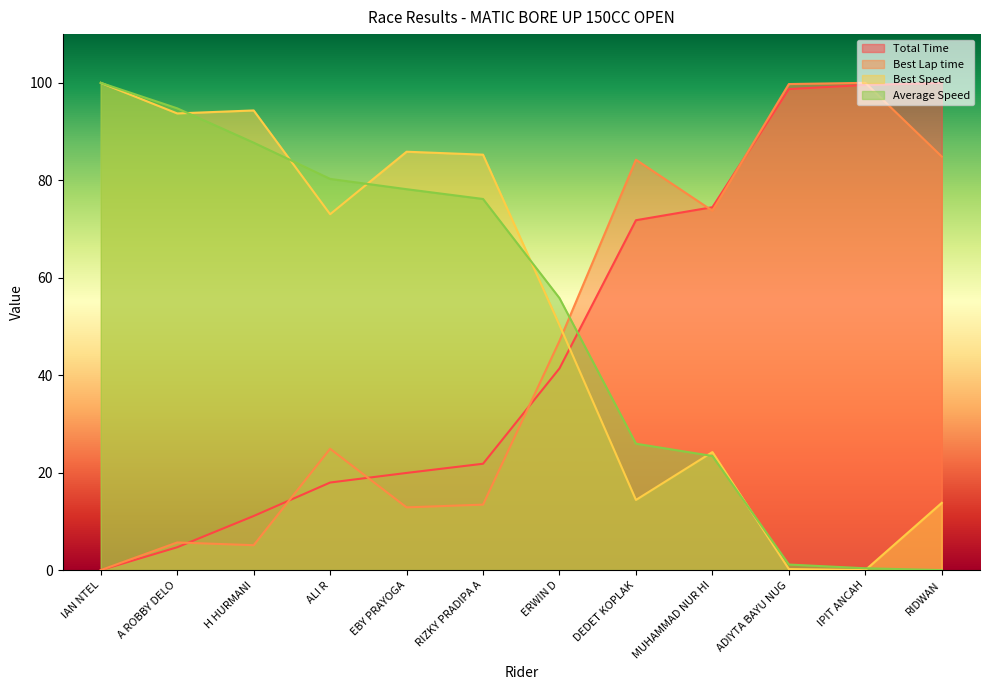

What are all the series names shown in the legend?

Total Time, Best Lap time, Best Speed, Average Speed